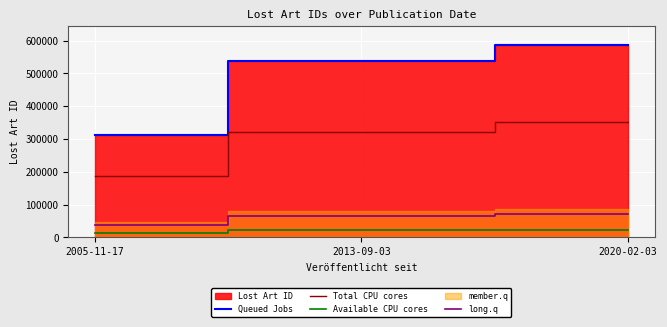

What is the highest value of the long.q series?

70248.5